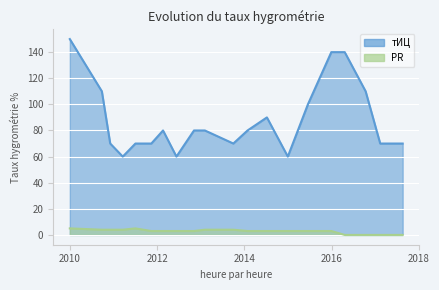

Reading right to left, transcribe all the data shown in this chart.

тИЦ: 70	70	110	140	140	100	60	90	80	70	80	80	60	80	70	70	60	70	110	150
PR: 0	0	0	0	3	3	3	3	3	4	4	3	3	3	3	5	4	4	4	5